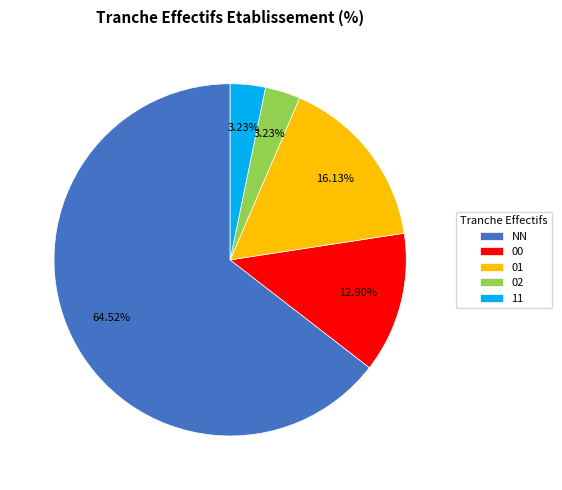

Is there a majority slice in this chart?

Yes